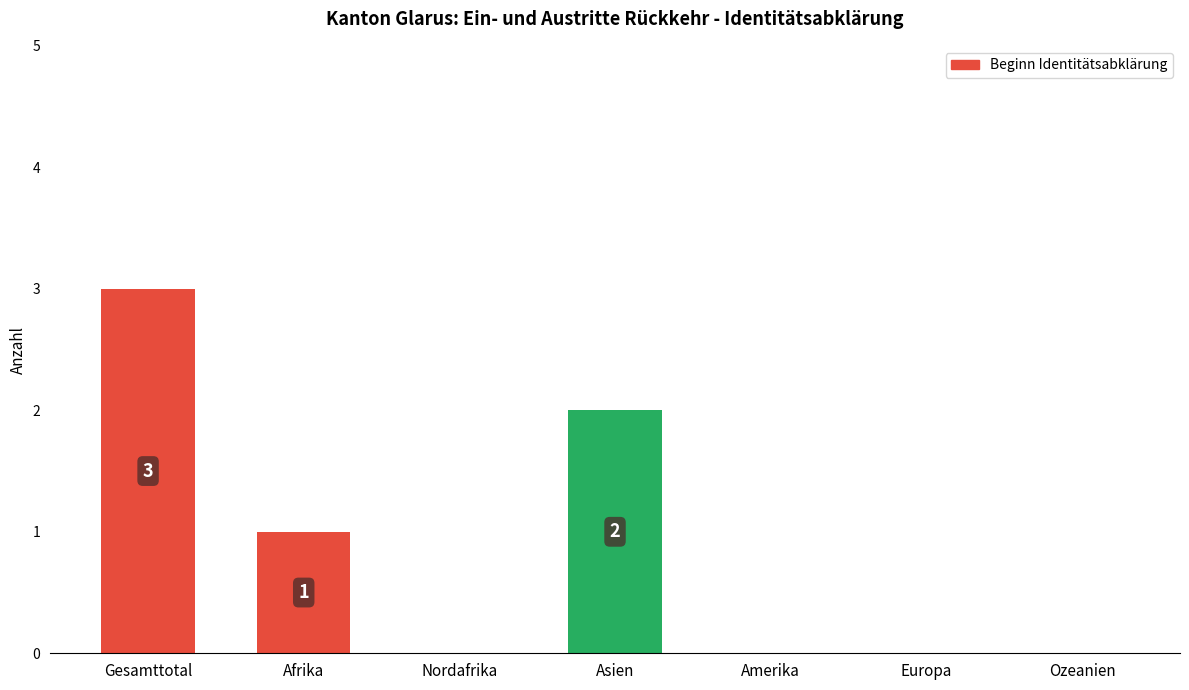

What is the sum of the values at Ozeanien and Gesamttotal?

3